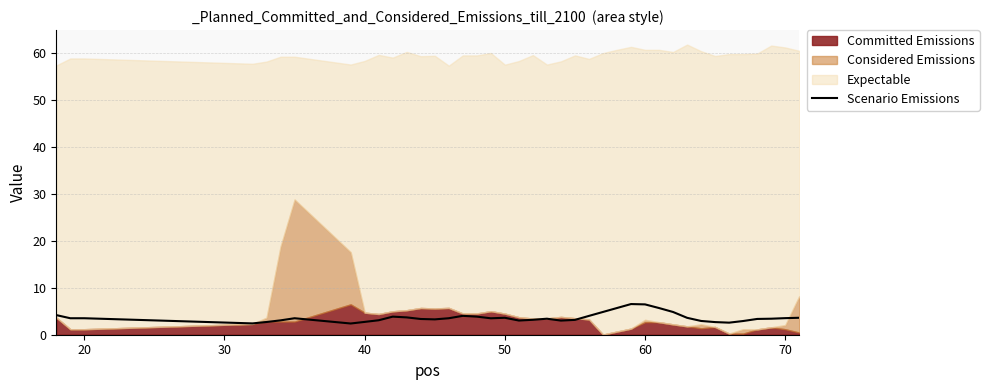

What is the maximum value for Scenario Emissions?

6.5